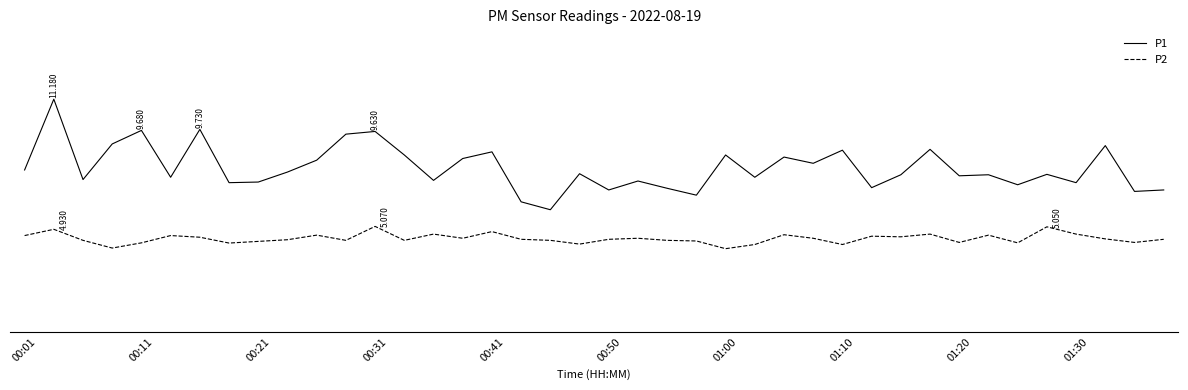

Is this an area chart (filled region under the line)?

No